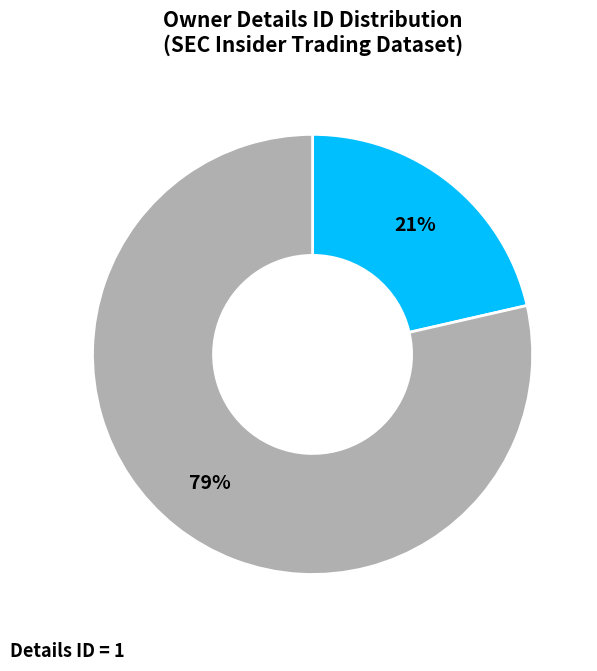

To the nearest percent, what percentage of the pie is Details ID = 3?

21%